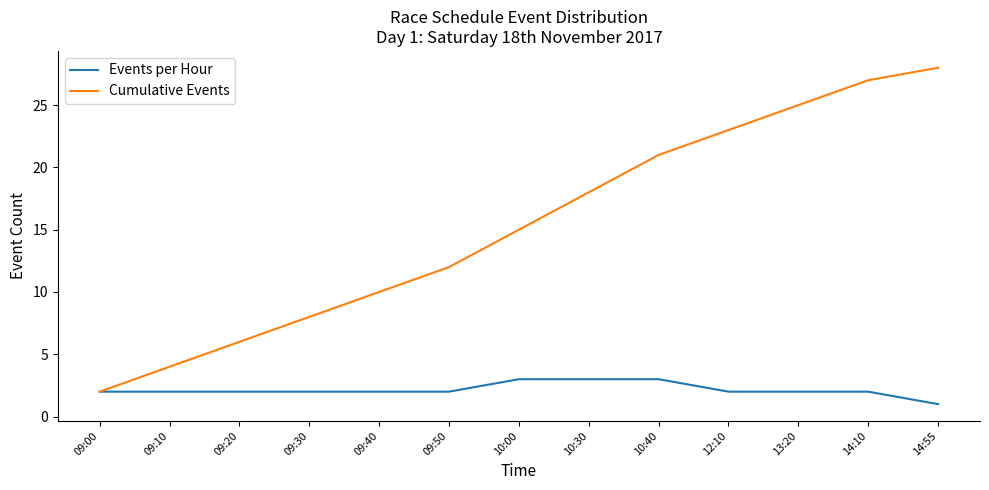

List the series in order of their peak value, highest first.

Cumulative Events, Events per Hour